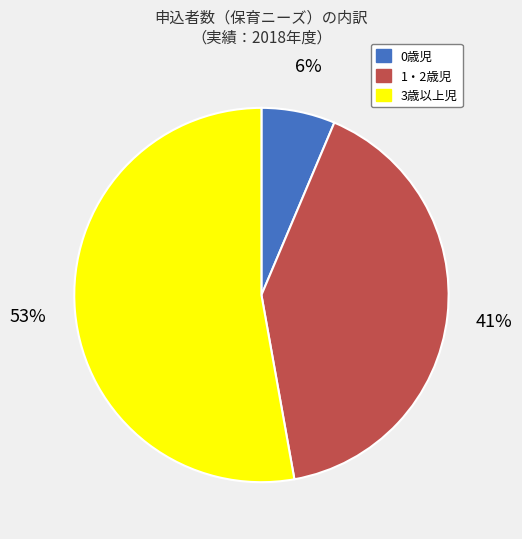

Is the sum of 3歳以上児 and 0歳児 greater than half?

Yes